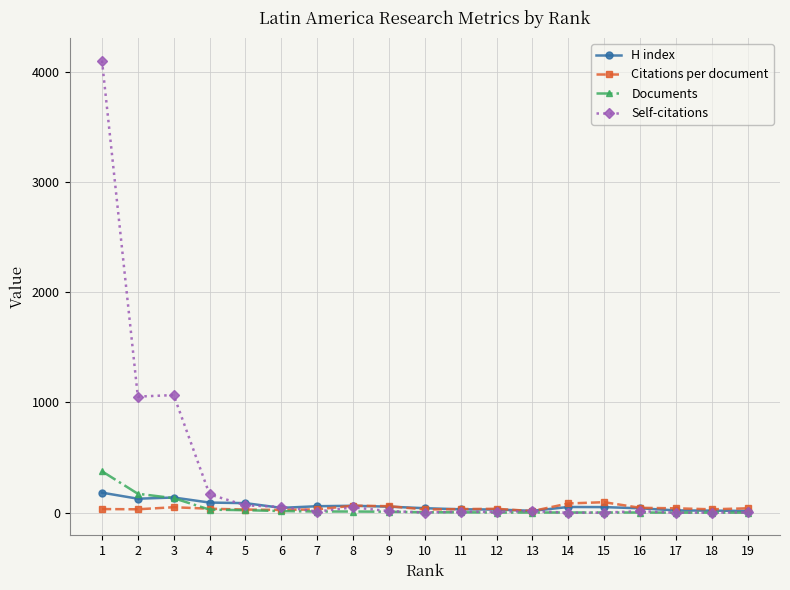

The Documents series shows 15.0 at 6. True or false?

True